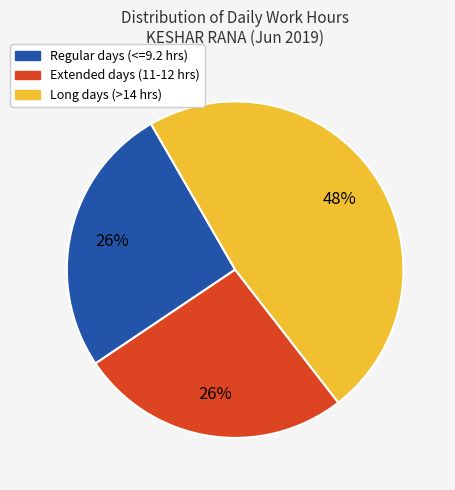

Is there a majority slice in this chart?

No